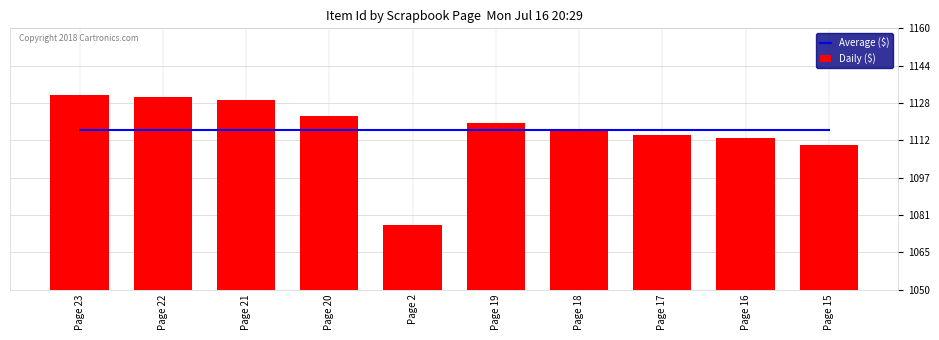

What is the sum of all Average ($) values?

11170